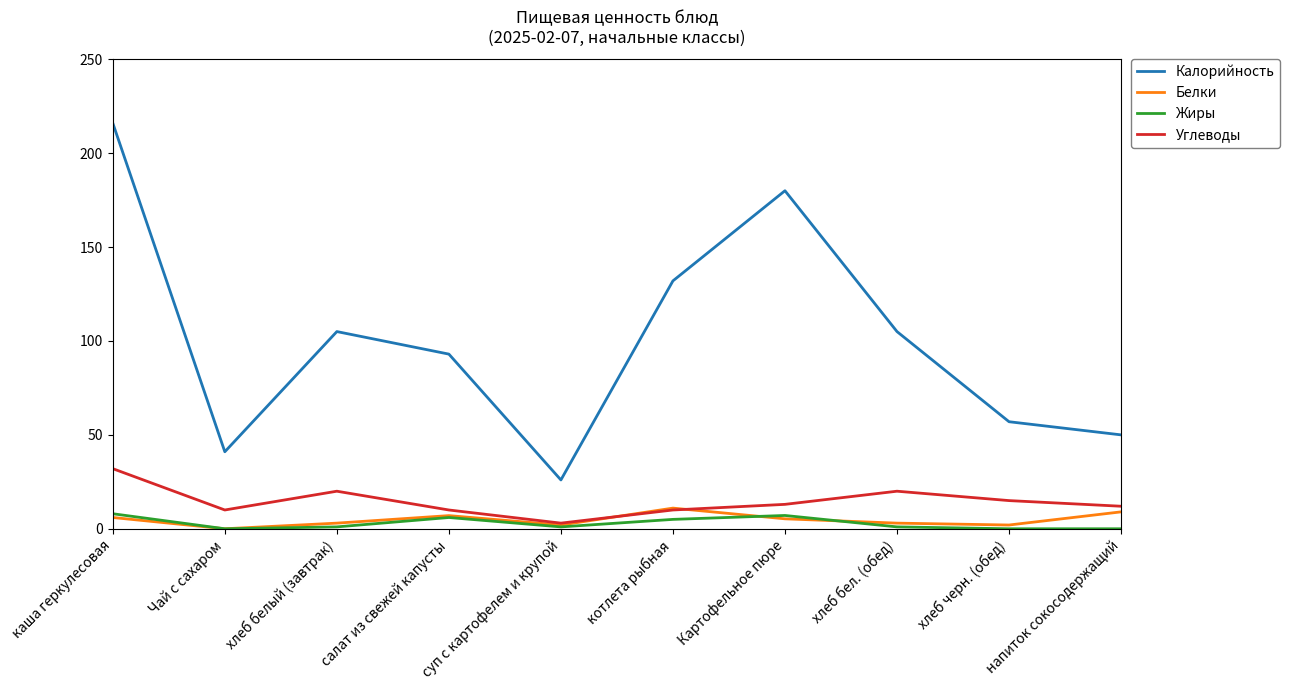

What is the approximate value of Углеводы at каша геркулесовая?

32.0